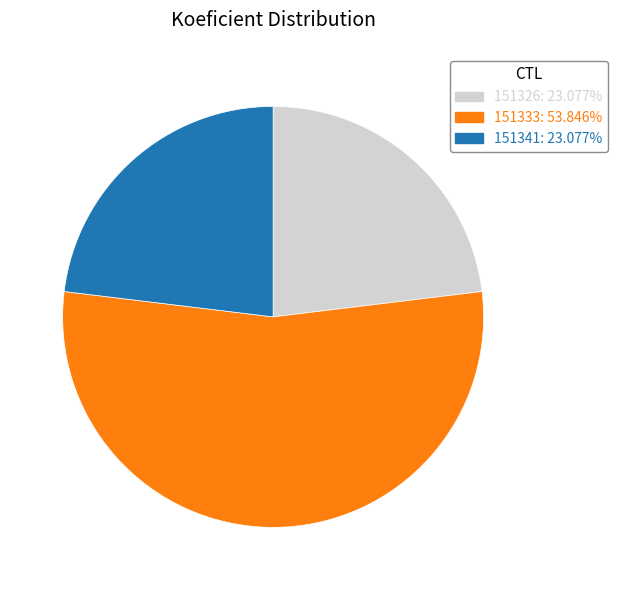

Is there a majority slice in this chart?

Yes